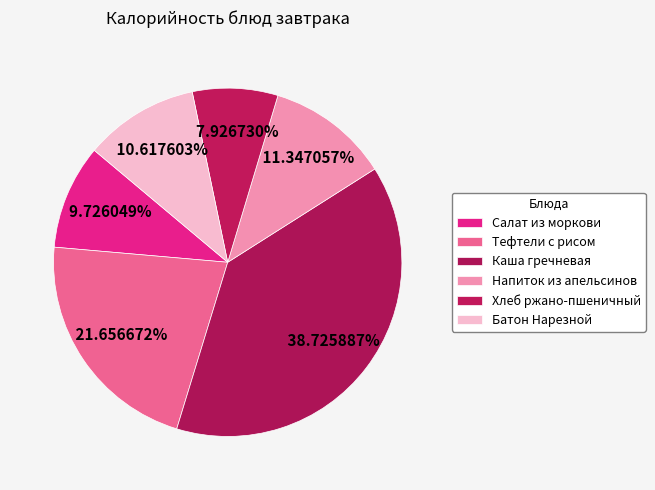

Which has a higher value, Тефтели с рисом or Хлеб ржано-пшеничный?

Тефтели с рисом